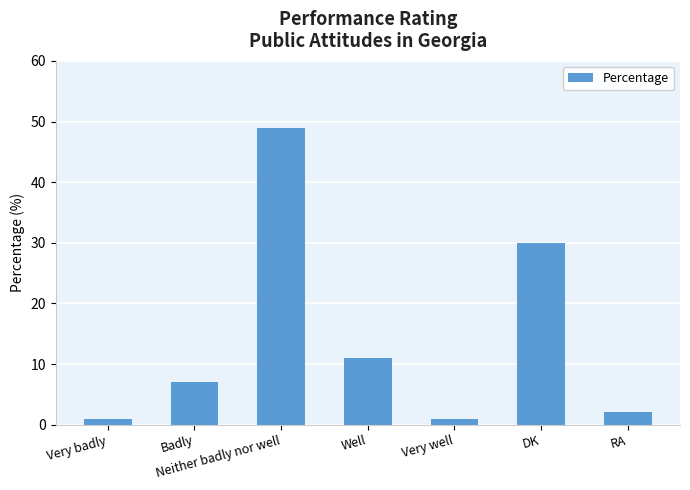

Where is the data nearest to the value 25?

DK